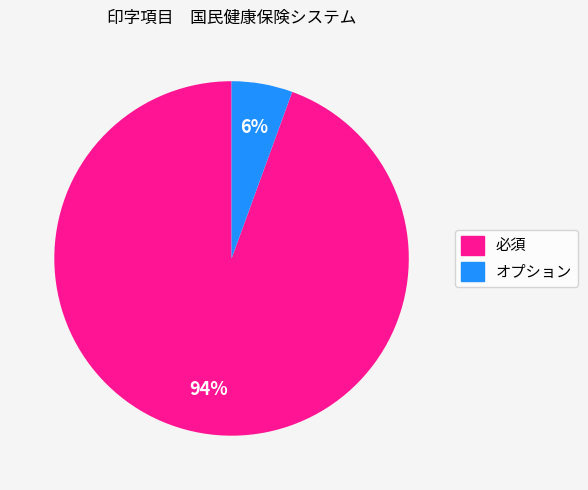

What is the ratio of the value at オプション to the value at 必須?

0.1